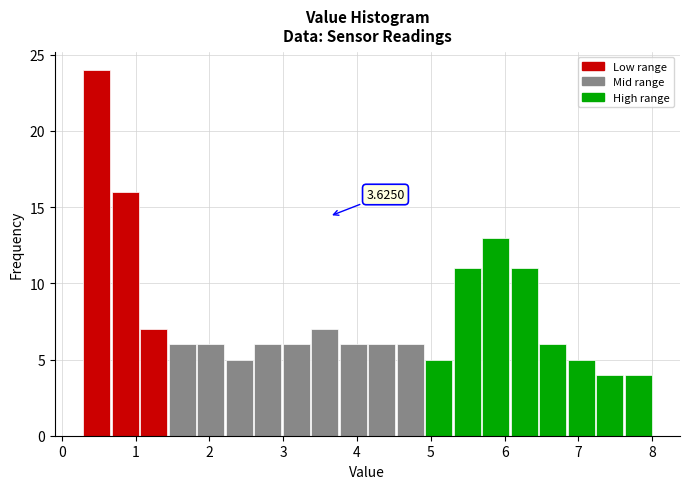

Read against the x-axis, roughly where is the centre of the tallest bar?

0.5